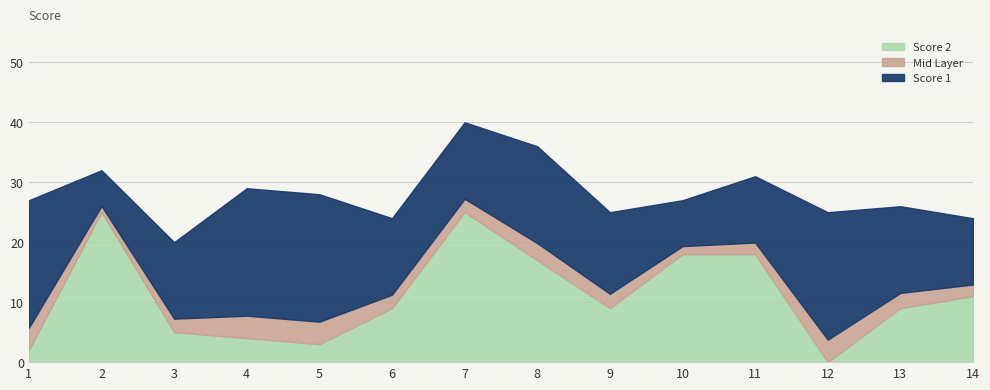

At which label does the data first exceed 9?

2